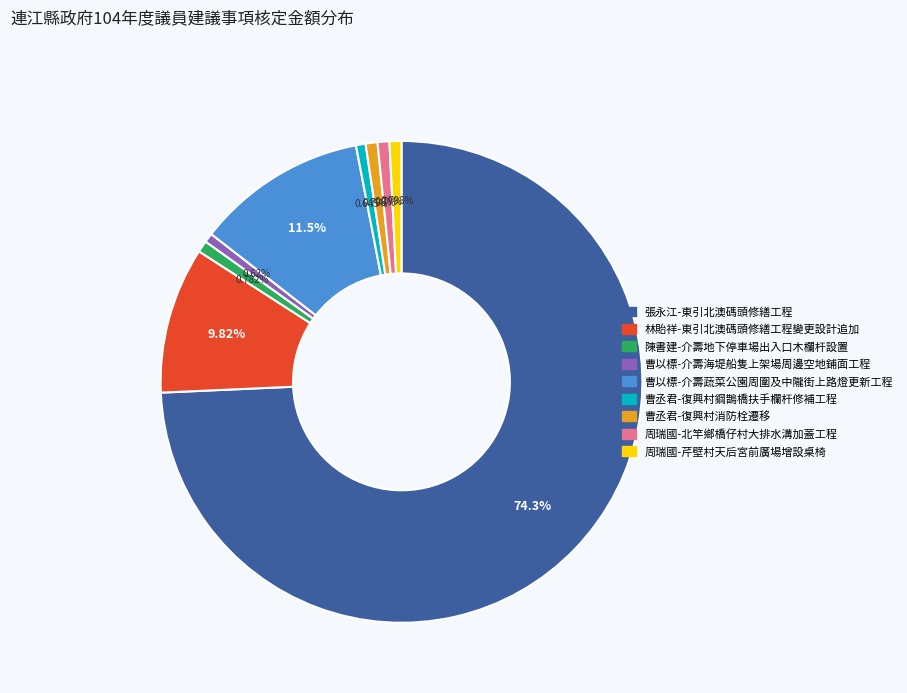

How many slices are in this pie chart?

9